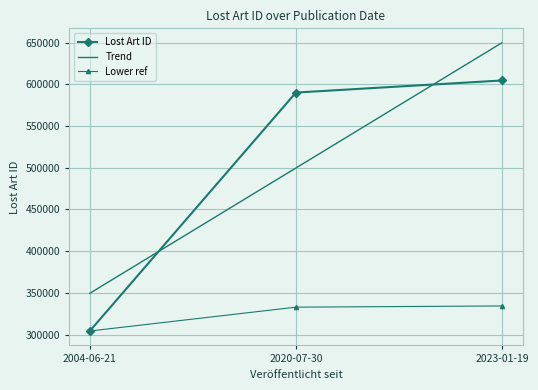

Rank the series by their maximum value, from lowest to highest.

Lower ref, Lost Art ID, Trend